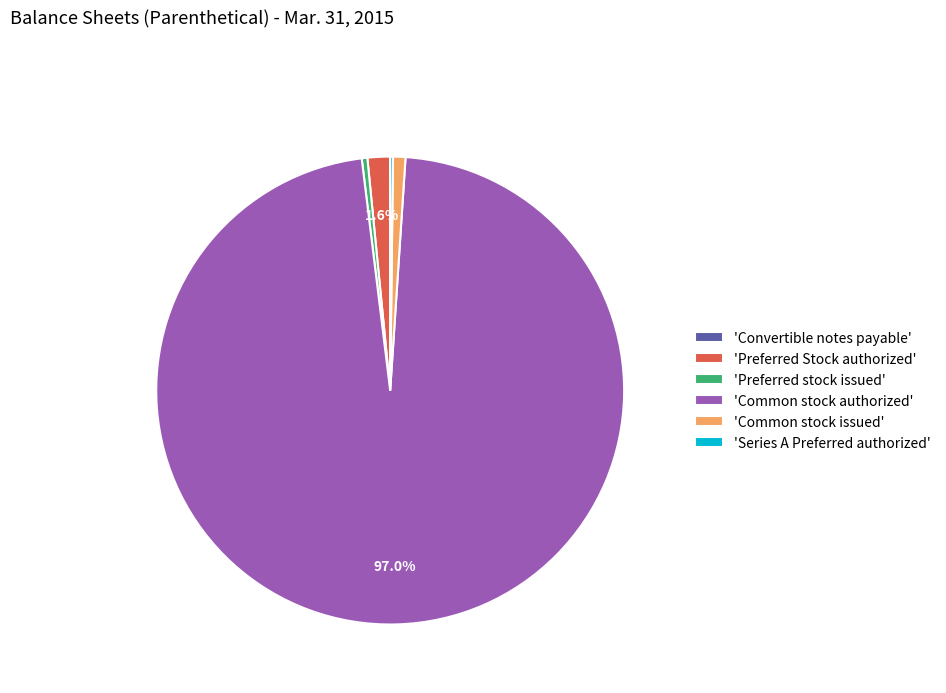

Does 'Common stock authorized' represent more than half of the total?

Yes